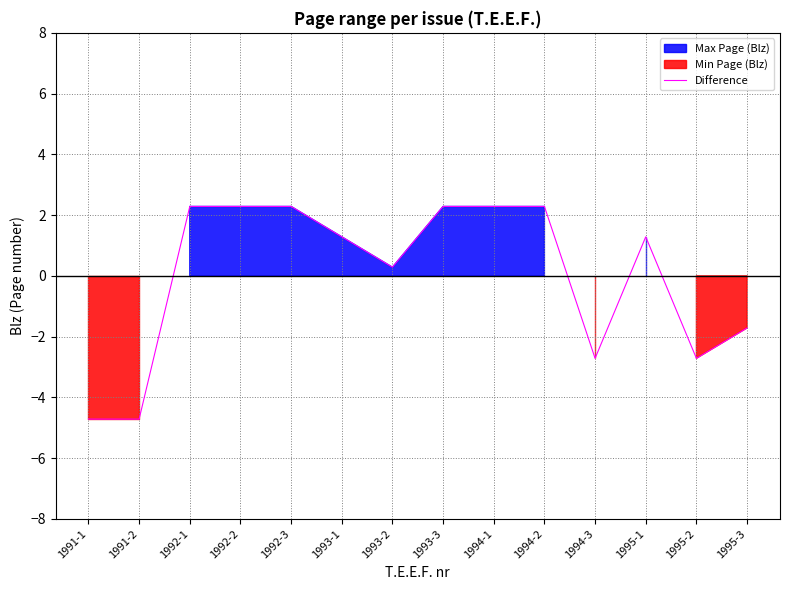

Approximately how many times larger is the value at 1994-2 compared to 1993-3?

1.0